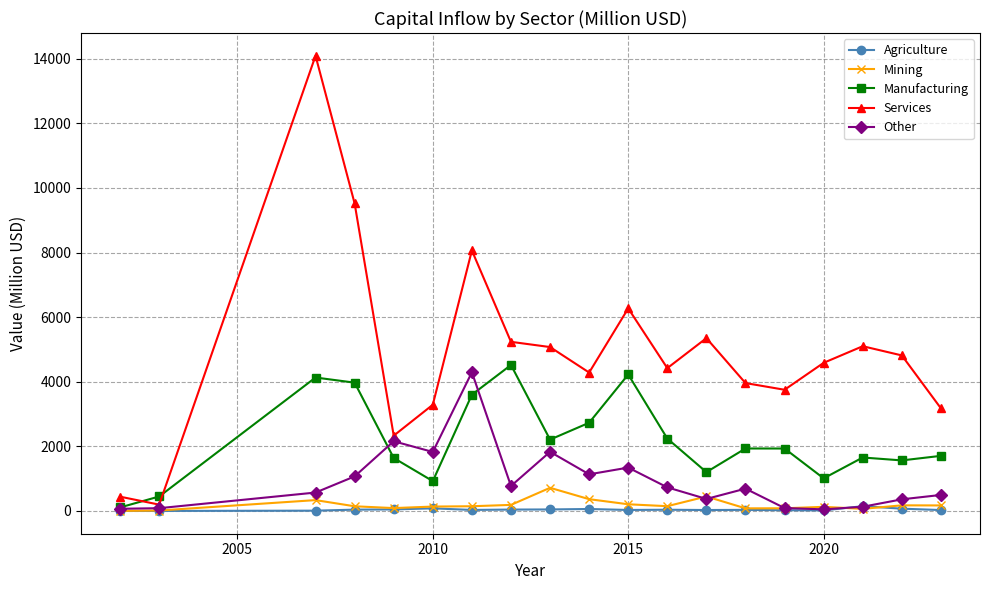

Does the chart display data point markers on the line(s)?

Yes